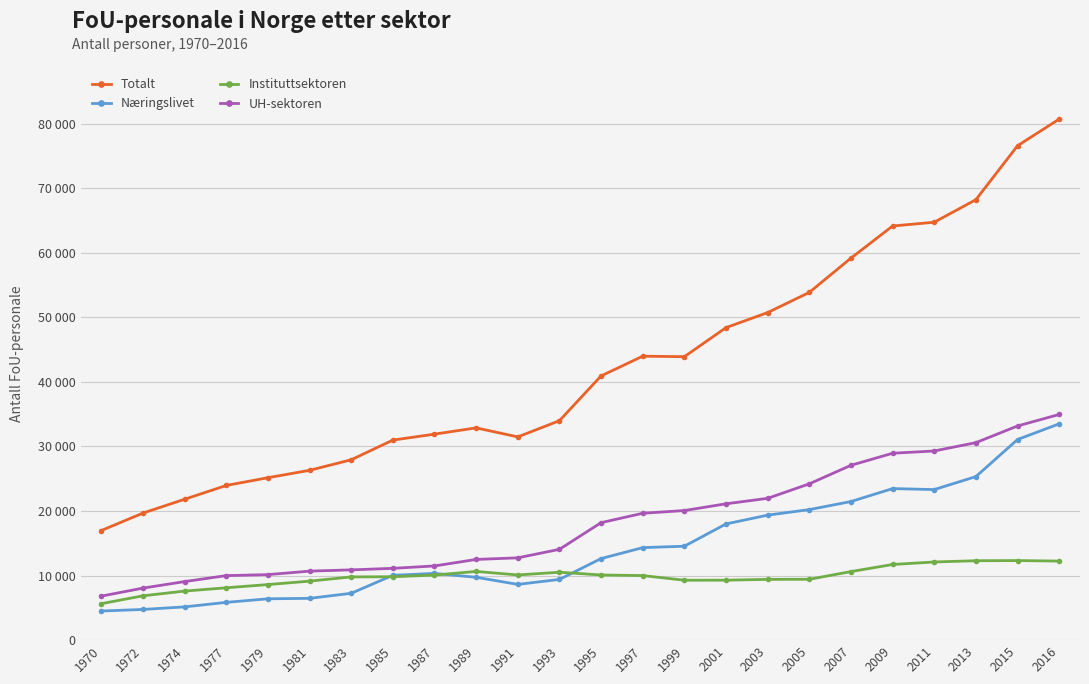

What is the sum of all Næringslivet values?

345742